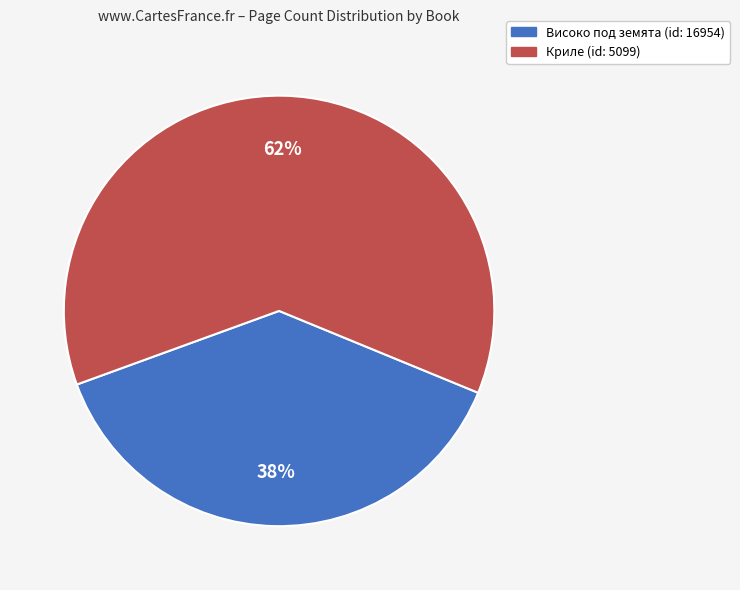

How many slices are in this pie chart?

2